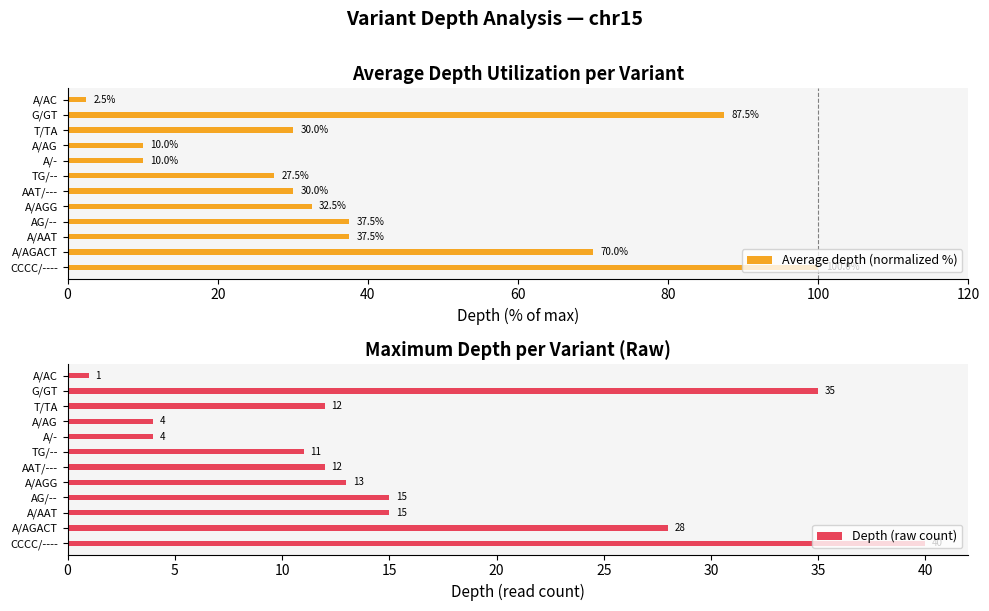

Which series has the largest range (max minus min)?

Average depth (normalized %)